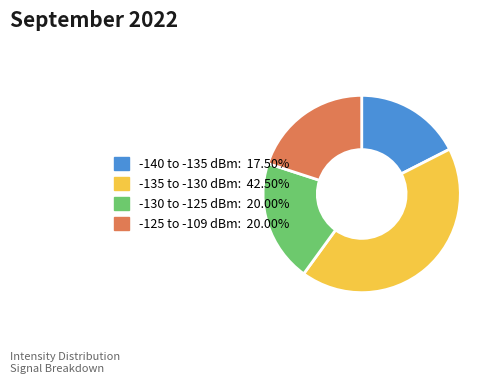

Is there any slice that represents more than half of the pie?

No